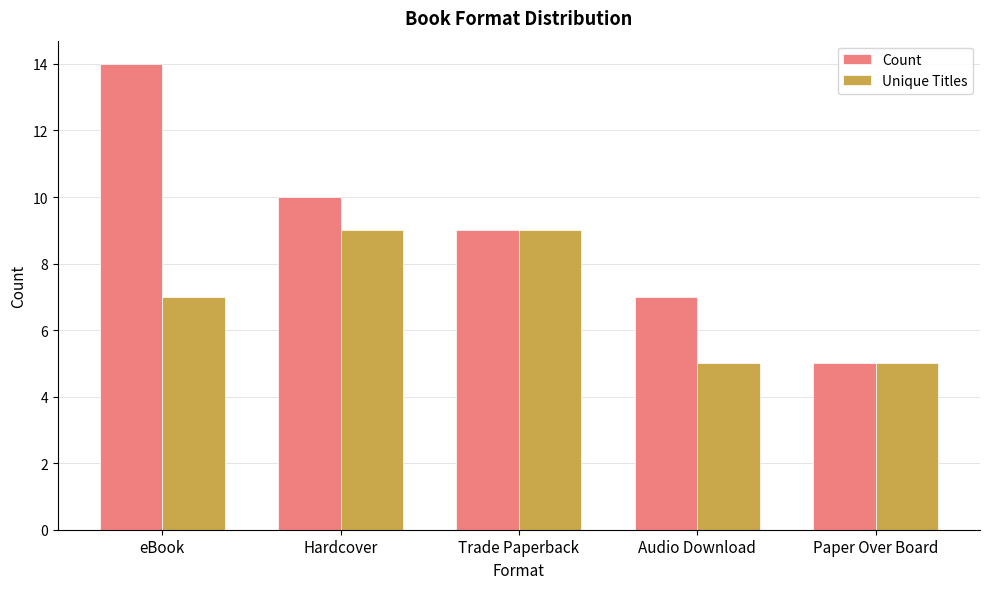

Which series has the largest range (max minus min)?

Count